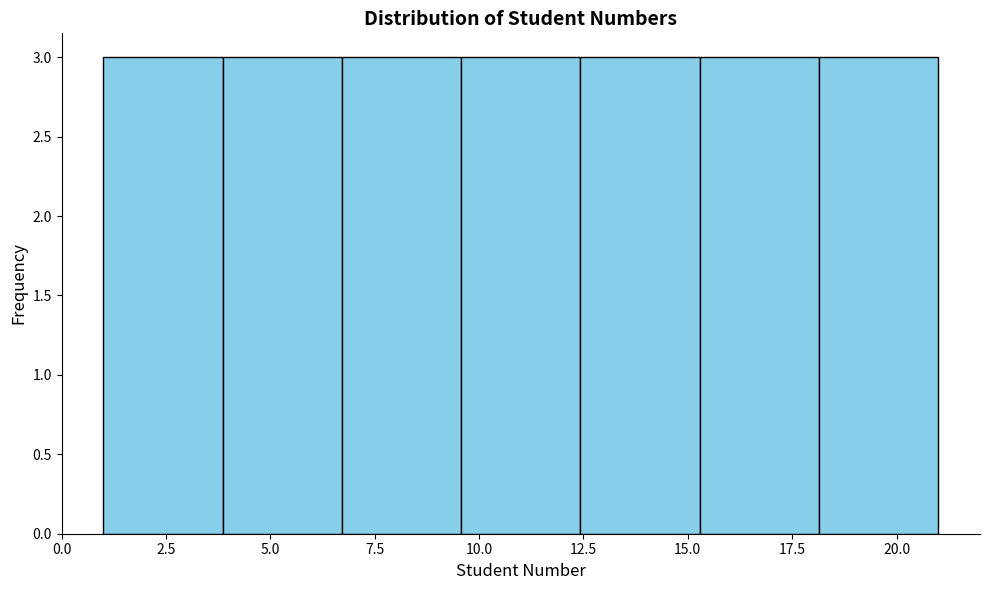

Reading left to right, transcribe this chart: for each bar, give the range it covers on the x-axis and its height. Neither the bar edges nor the heights are printed on the chart, so give them approximately, as read against the axes.

1.0 to 4.0: 3
4.0 to 6.5: 3
6.5 to 9.5: 3
9.5 to 12.5: 3
12.5 to 15.5: 3
15.5 to 18.0: 3
18.0 to 21.0: 3